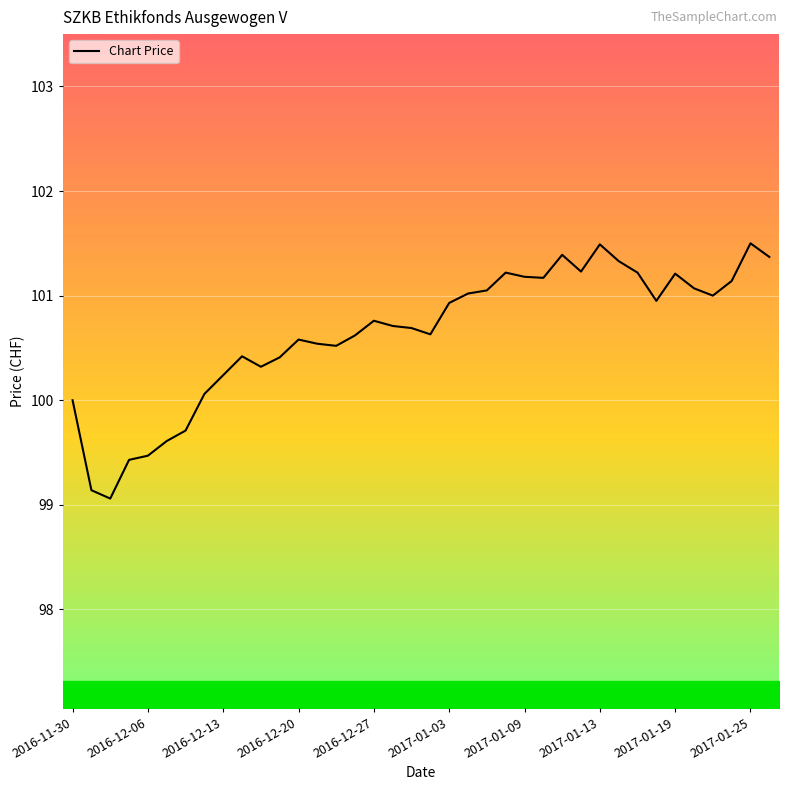

What is the smallest value displayed?

99.1